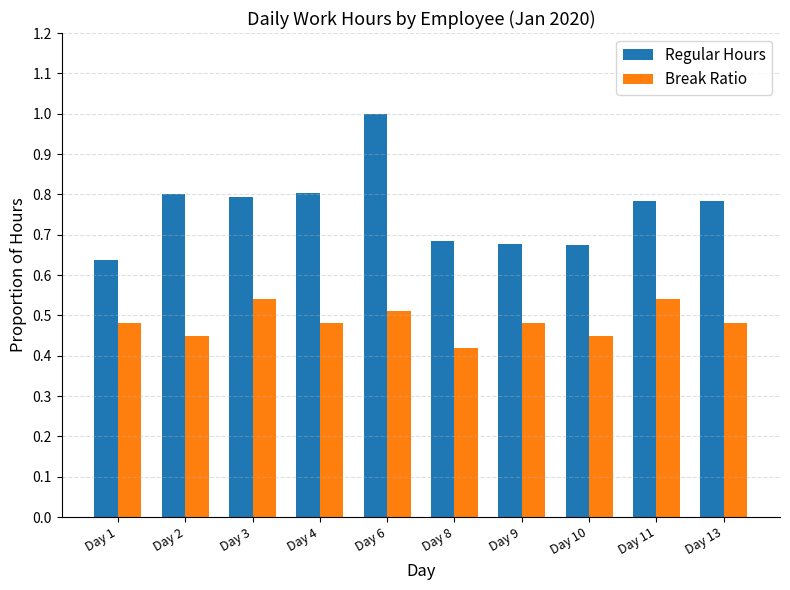

Which series has the widest spread of values?

Regular Hours